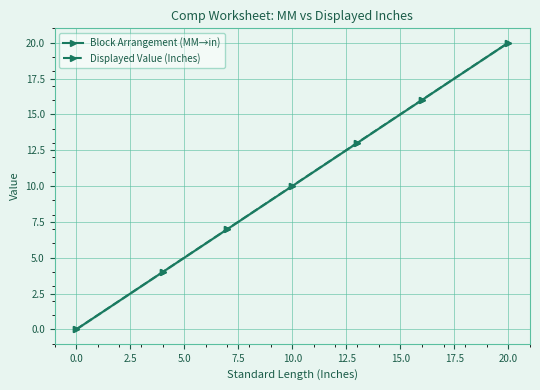

At 10.0, list the series in order from largest to smallest.

Displayed Value (Inches), Block Arrangement (MM→in)